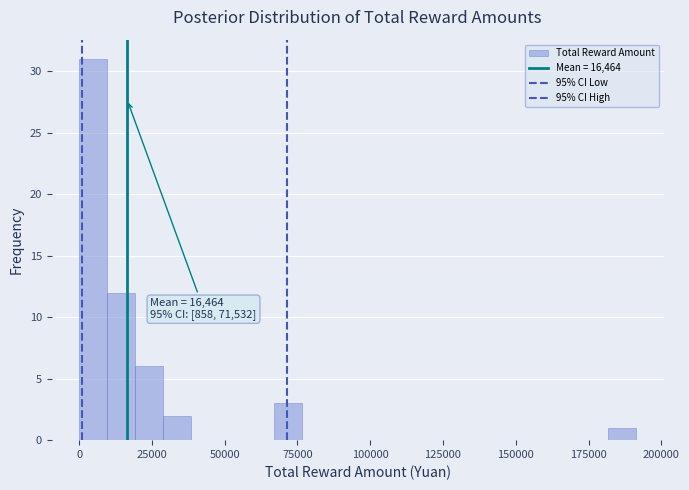

Read against the x-axis, roughly where is the centre of the tallest bar?

5000